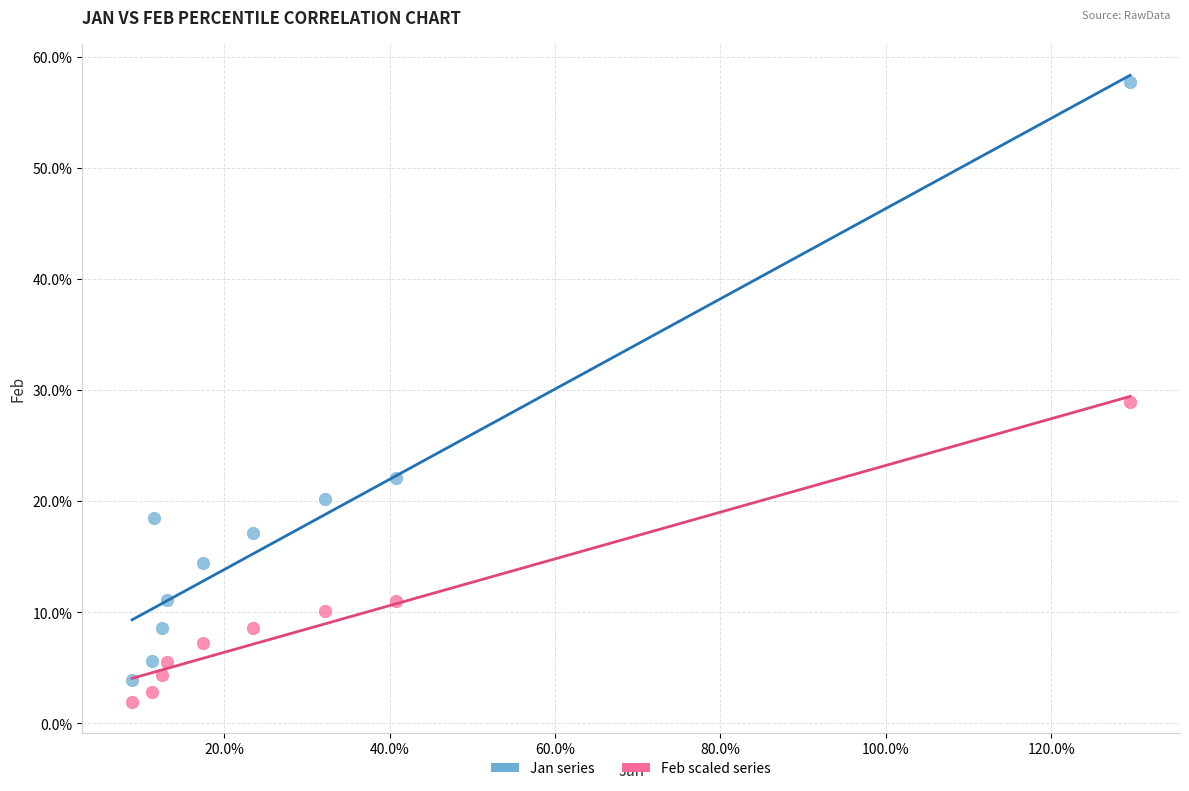

What are all the series names shown in the legend?

Jan series, Feb scaled series